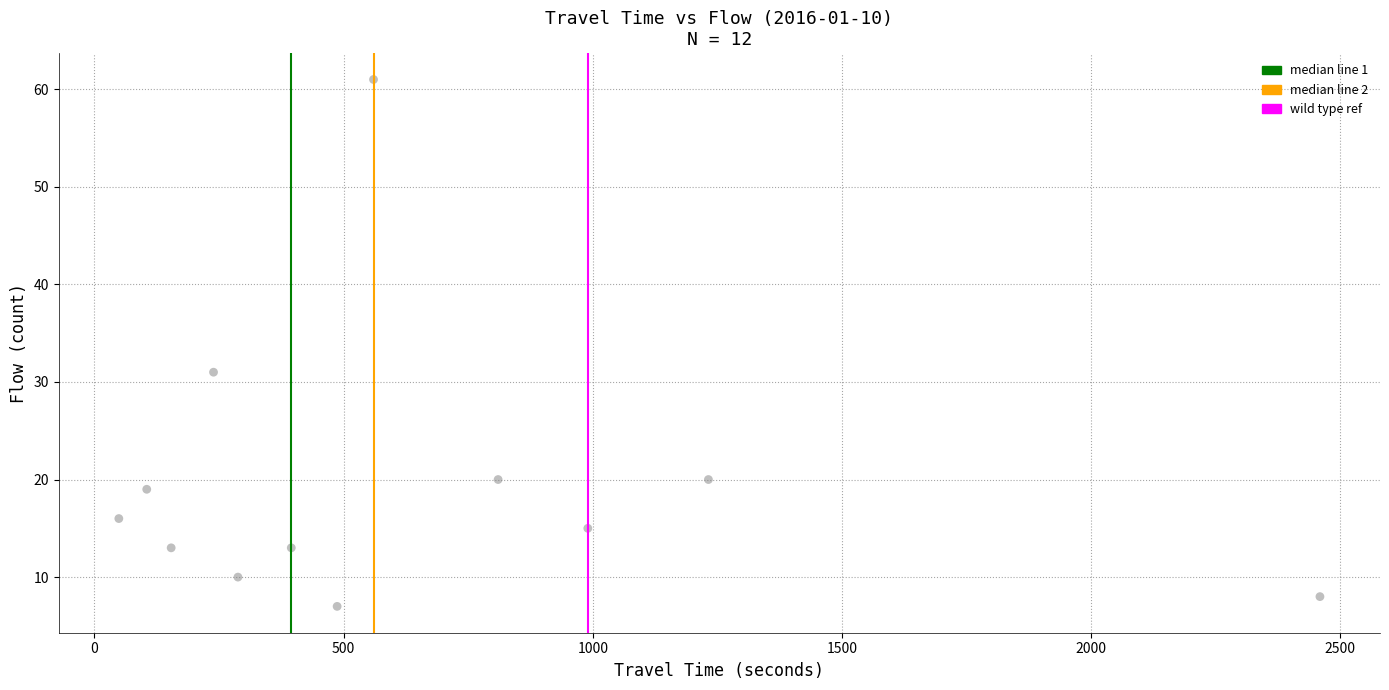

What Y value in the scatter plot is closest to 34?

31